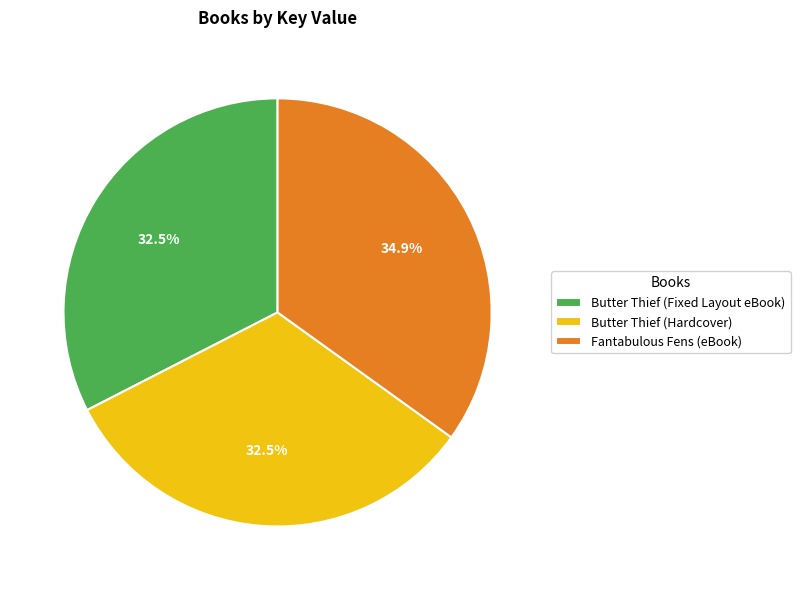

Which category has the biggest portion of the pie?

Fantabulous Fens (eBook)